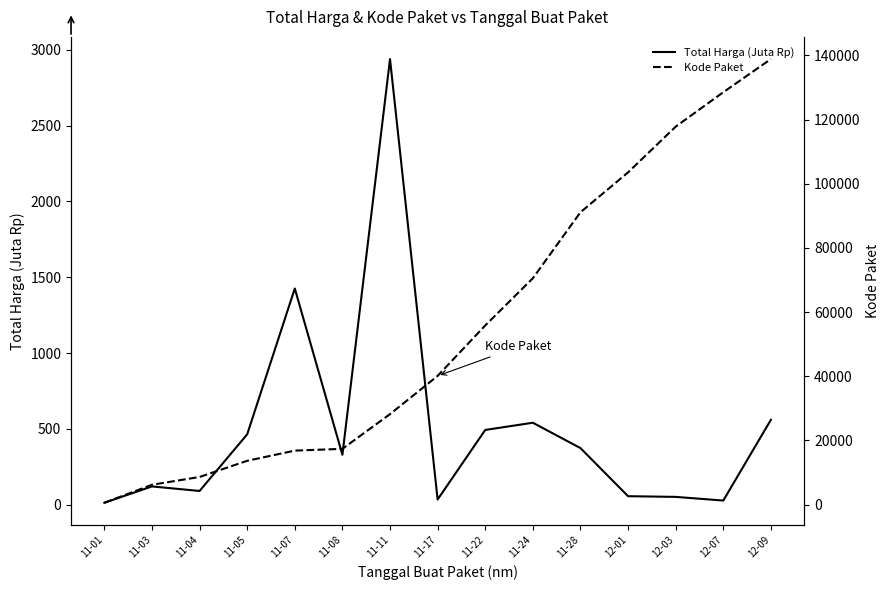

Is it true that Kode Paket equals 103541.0 at 12-01?

True